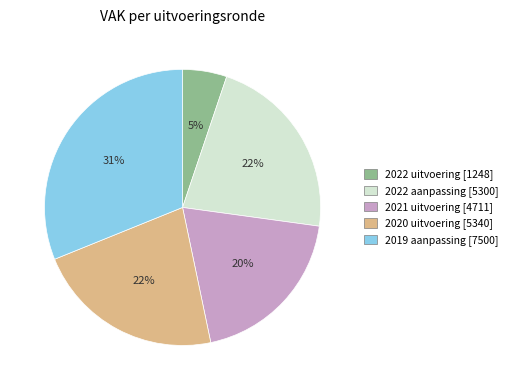

Which has a higher value, 2022 aanpassing [5300] or 2021 uitvoering [4711]?

2022 aanpassing [5300]